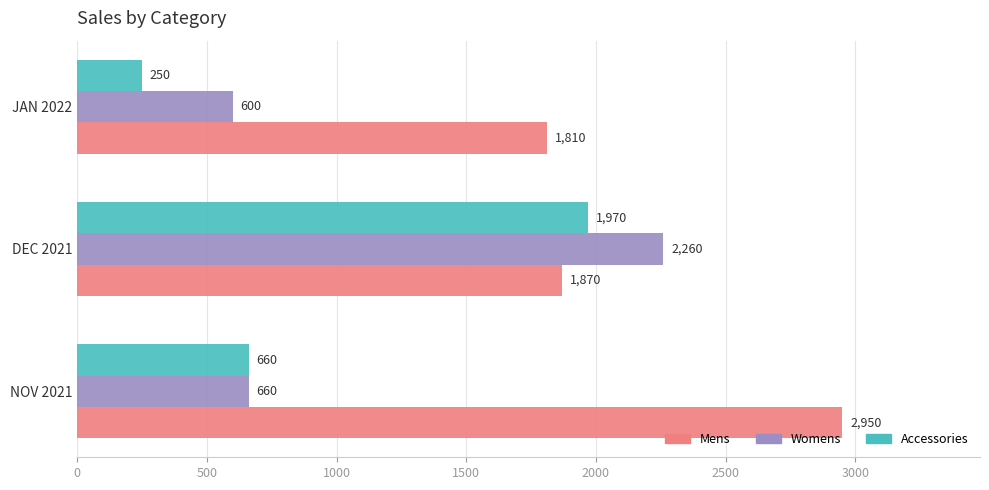

Rank the series by their average value, from highest to lowest.

Mens, Womens, Accessories